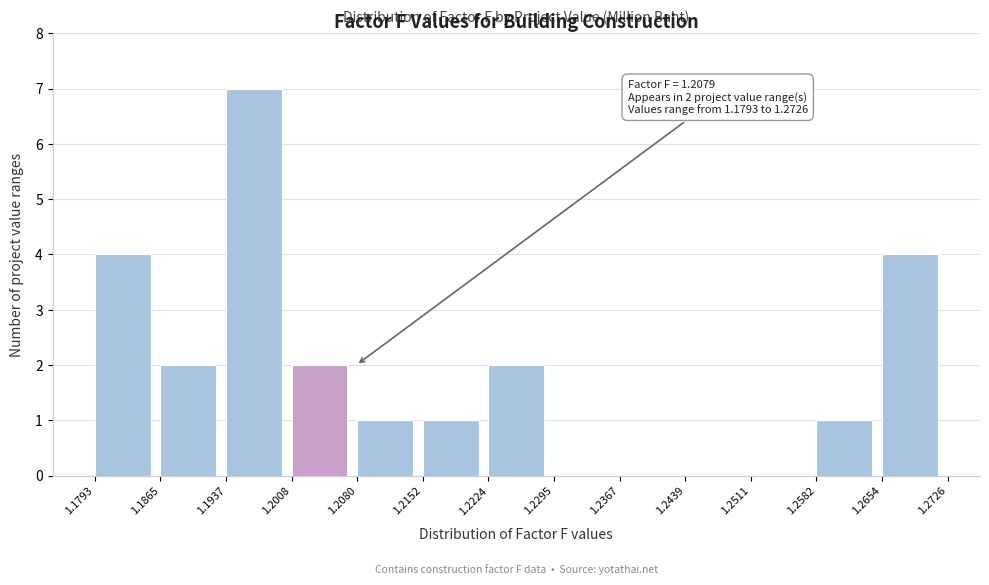

Which range on the x-axis has the tallest bar?

1.1937 to 1.2008